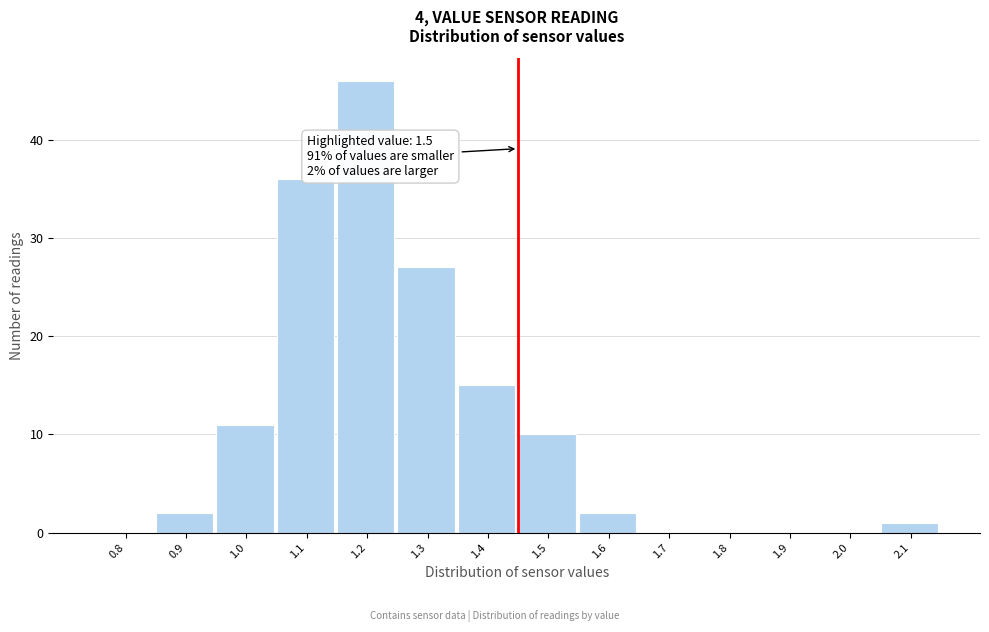

Reading left to right, what are all the values shown in this chart?

0.8=0	0.9=2	1.0=11	1.1=36	1.2=46	1.3=27	1.4=15	1.5=10	1.6=2	1.7=0	1.8=0	1.9=0	2.0=0	2.1=1